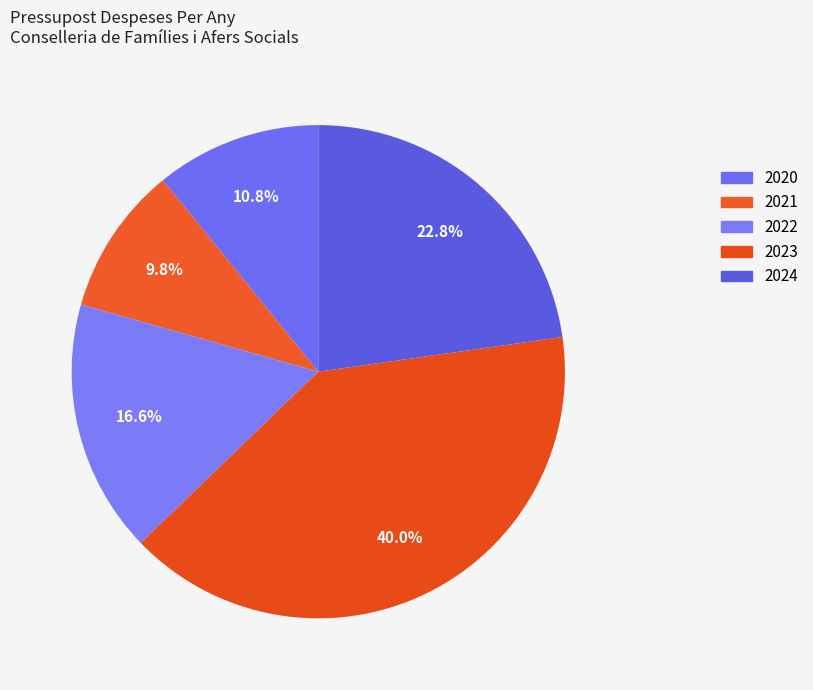

Between 2020 and 2023, which is larger?

2023